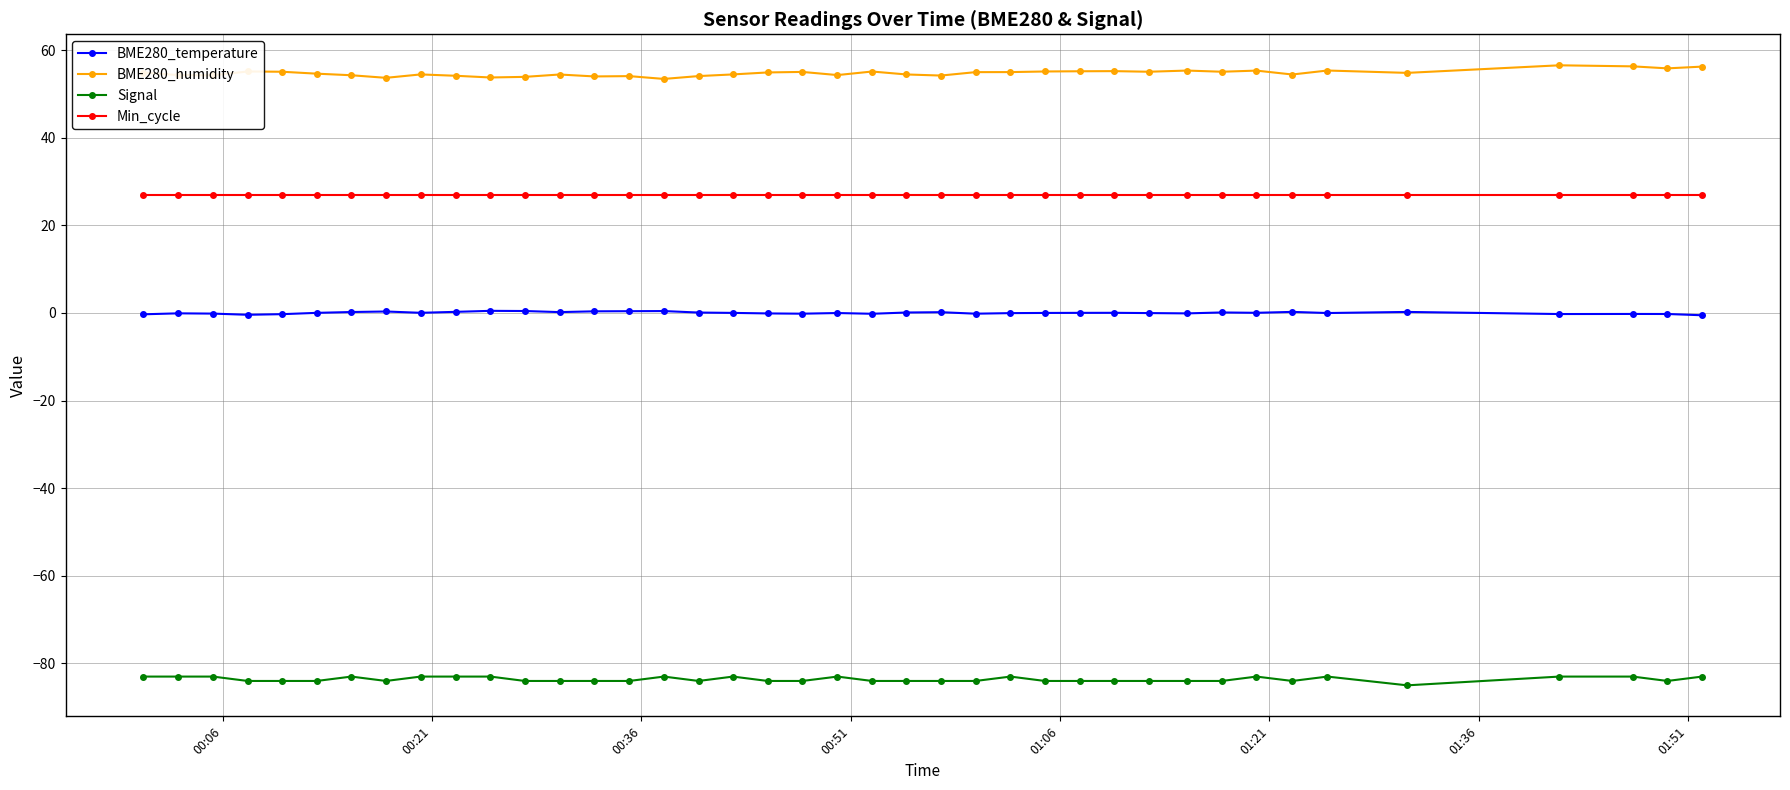

What is the smallest value displayed?

-85.0